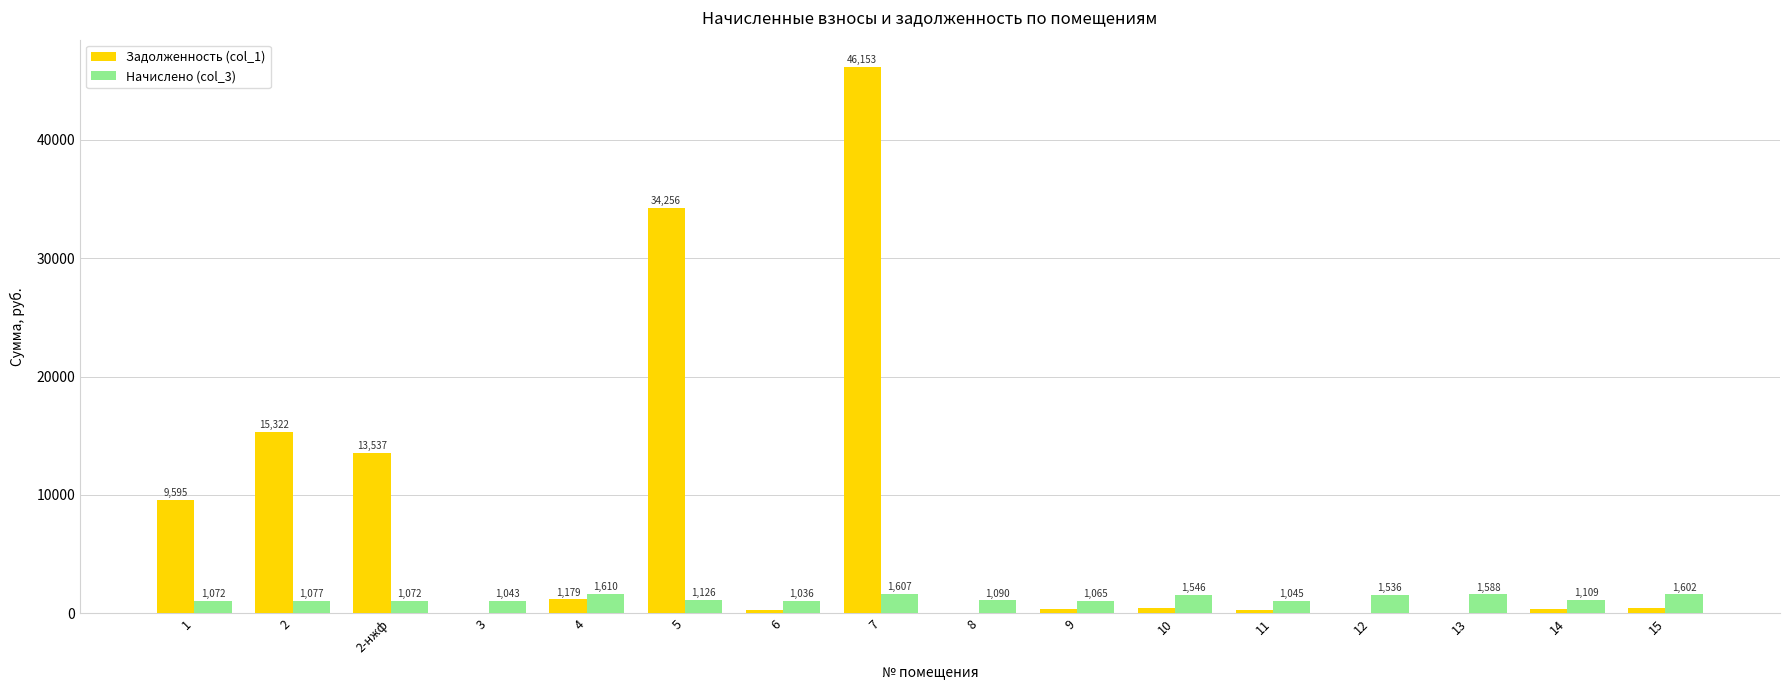

What is the highest value of the Задолженность (col_1) series?

46153.4